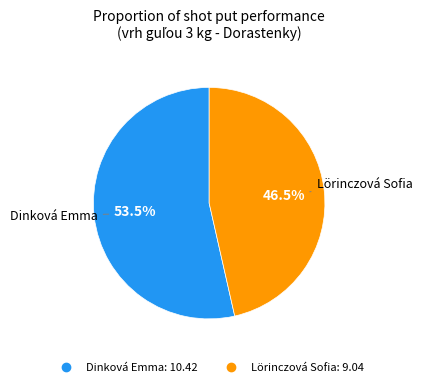

Which category has the biggest portion of the pie?

Dinková Emma